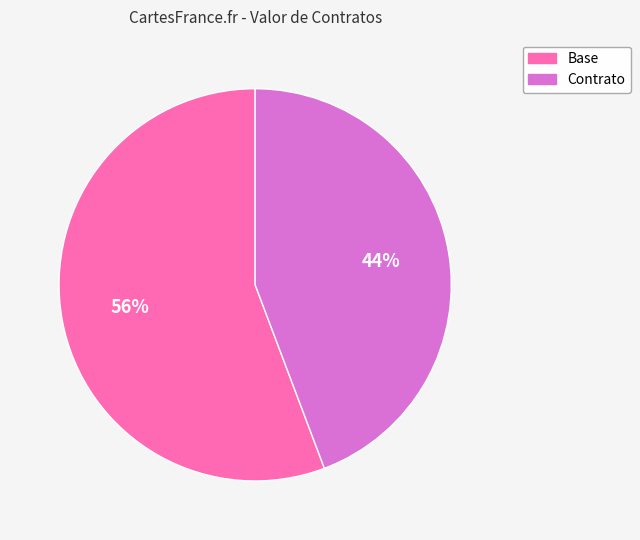

To the nearest percent, what is the combined percentage of Base and Contrato?

100%